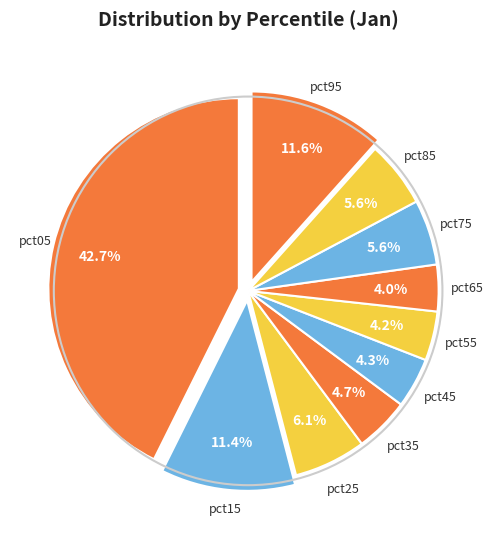

Is there any slice that represents more than half of the pie?

No